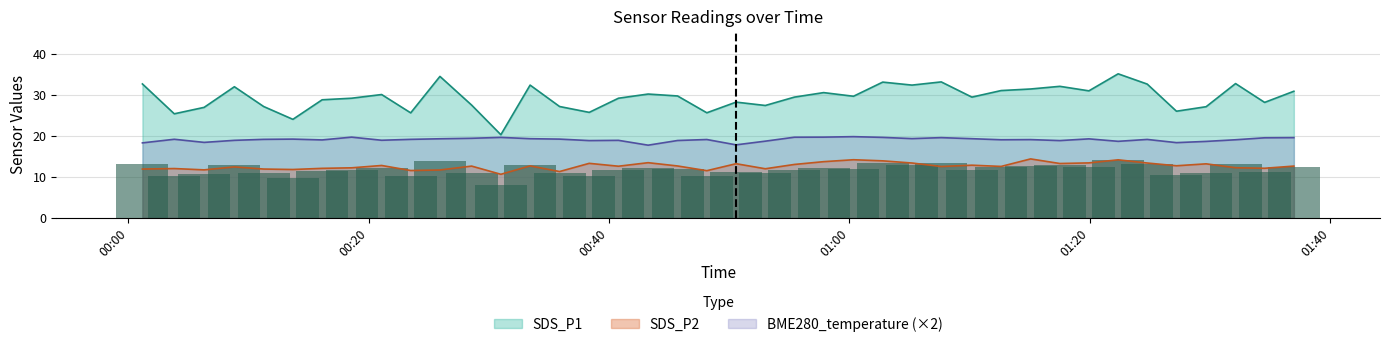

True or false: SDS_P1 and SDS_P2 cross at least once.

False